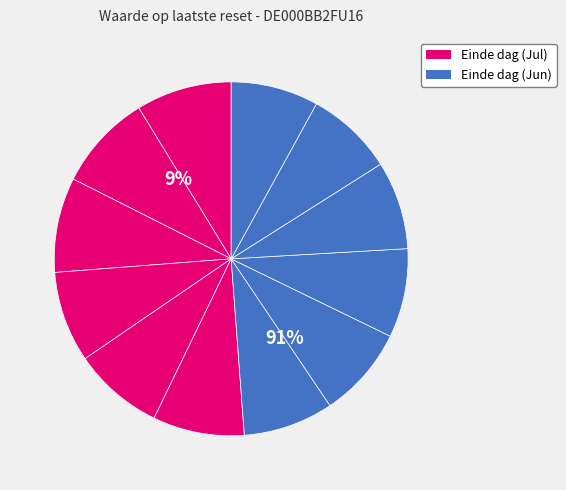

Is 2025-06-23 the majority of the pie?

No